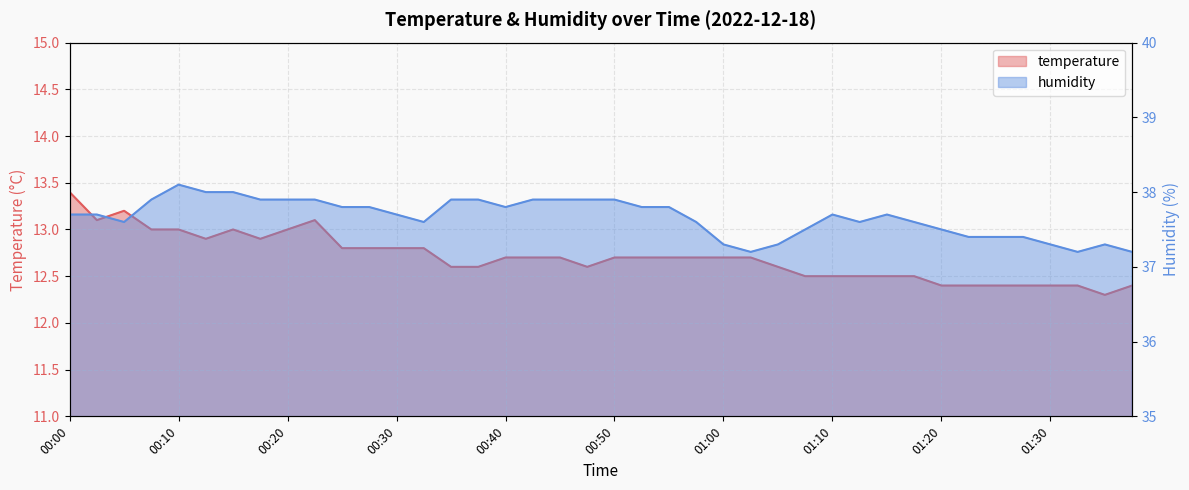

Reading left to right, list all the values displayed in this chart.

temperature: 00:00=13.4	00:03=13.1	00:05=13.2	00:08=13.0	00:10=13.0	00:13=12.9	00:15=13.0	00:18=12.9	00:20=13.0	00:23=13.1	00:25=12.8	00:28=12.8	00:30=12.8	00:33=12.8	00:35=12.6	00:38=12.6	00:40=12.7	00:43=12.7	00:45=12.7	00:48=12.6	00:50=12.7	00:52=12.7	00:55=12.7	00:57=12.7	01:00=12.7	01:02=12.7	01:05=12.6	01:07=12.5	01:10=12.5	01:12=12.5	01:15=12.5	01:17=12.5	01:20=12.4	01:22=12.4	01:25=12.4	01:27=12.4	01:30=12.4	01:32=12.4	01:35=12.3	01:37=12.4
humidity: 00:00=37.7	00:03=37.7	00:05=37.6	00:08=37.9	00:10=38.1	00:13=38.0	00:15=38.0	00:18=37.9	00:20=37.9	00:23=37.9	00:25=37.8	00:28=37.8	00:30=37.7	00:33=37.6	00:35=37.9	00:38=37.9	00:40=37.8	00:43=37.9	00:45=37.9	00:48=37.9	00:50=37.9	00:52=37.8	00:55=37.8	00:57=37.6	01:00=37.3	01:02=37.2	01:05=37.3	01:07=37.5	01:10=37.7	01:12=37.6	01:15=37.7	01:17=37.6	01:20=37.5	01:22=37.4	01:25=37.4	01:27=37.4	01:30=37.3	01:32=37.2	01:35=37.3	01:37=37.2